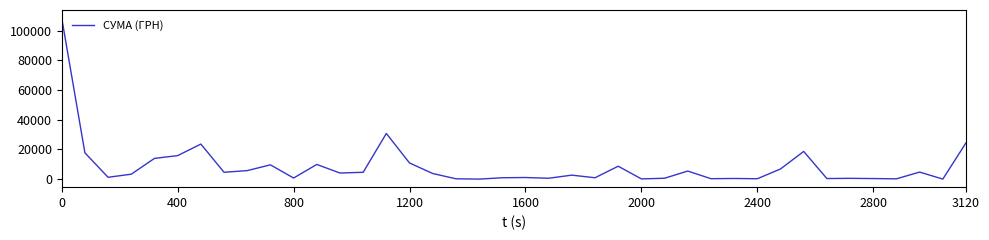

Does the chart have visible grid lines?

No